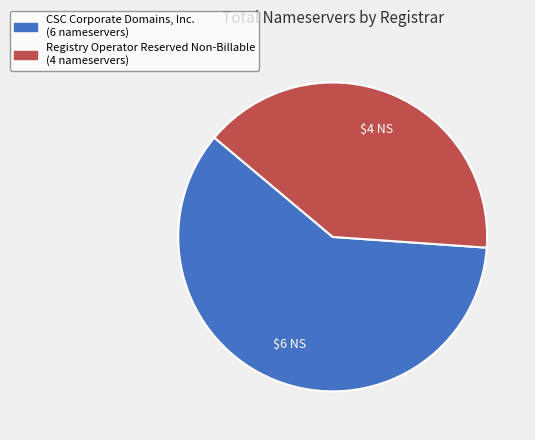

Is there any slice that represents more than half of the pie?

Yes